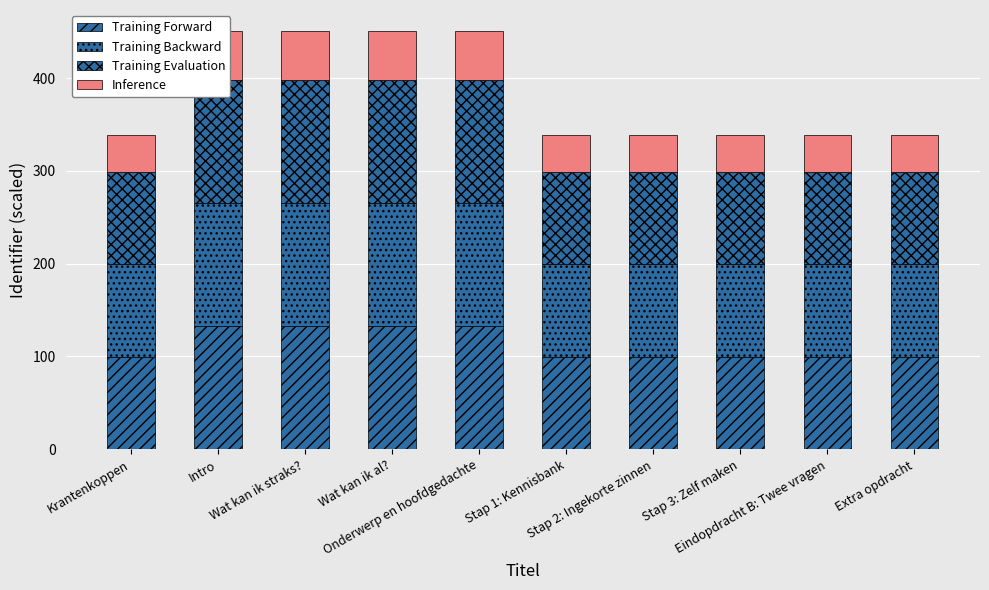

Which series has the largest range (max minus min)?

Training Backward